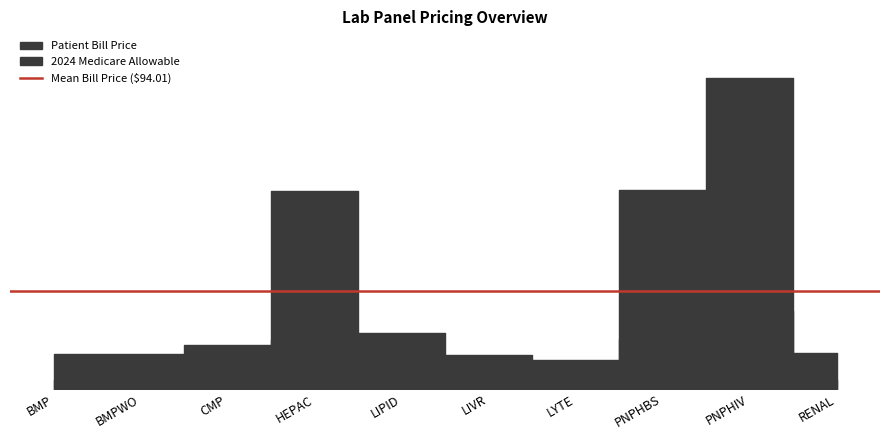

Reading right to left, what are all the values shown in this chart?

Patient Bill Price: RENAL=34.7	PNPHIV=299.4	PNPHBS=191.2	LYTE=28.0	LIVR=32.7	LIPID=53.6	HEPAC=190.5	CMP=42.2	BMPWO=33.8	BMP=33.8
2024 Medicare Allowable: RENAL=8.7	PNPHIV=74.9	PNPHBS=47.8	LYTE=7.0	LIVR=8.2	LIPID=13.4	HEPAC=47.6	CMP=10.6	BMPWO=8.5	BMP=8.5